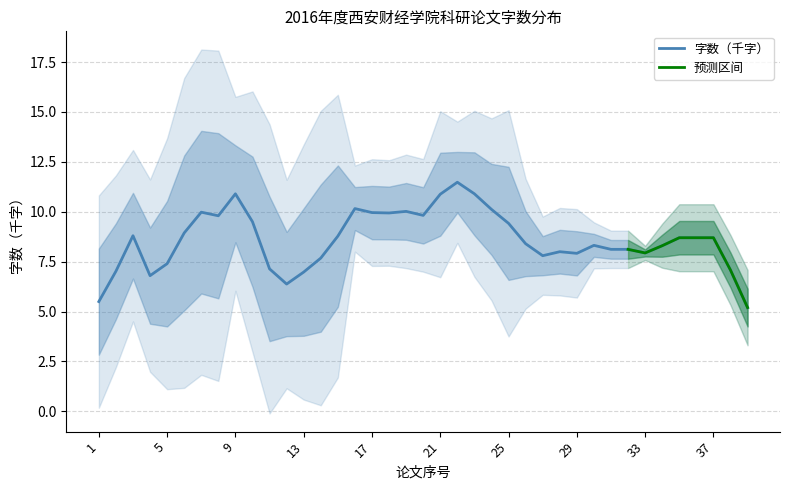

What is the lowest value of the 字数（千字） series?

5.2